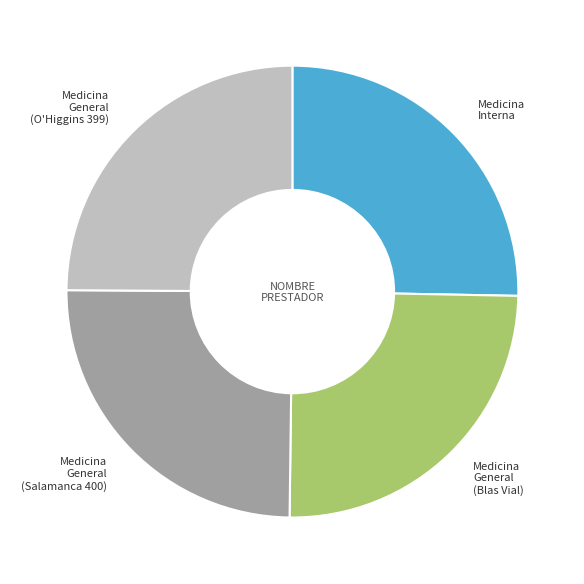

Is there a majority slice in this chart?

No